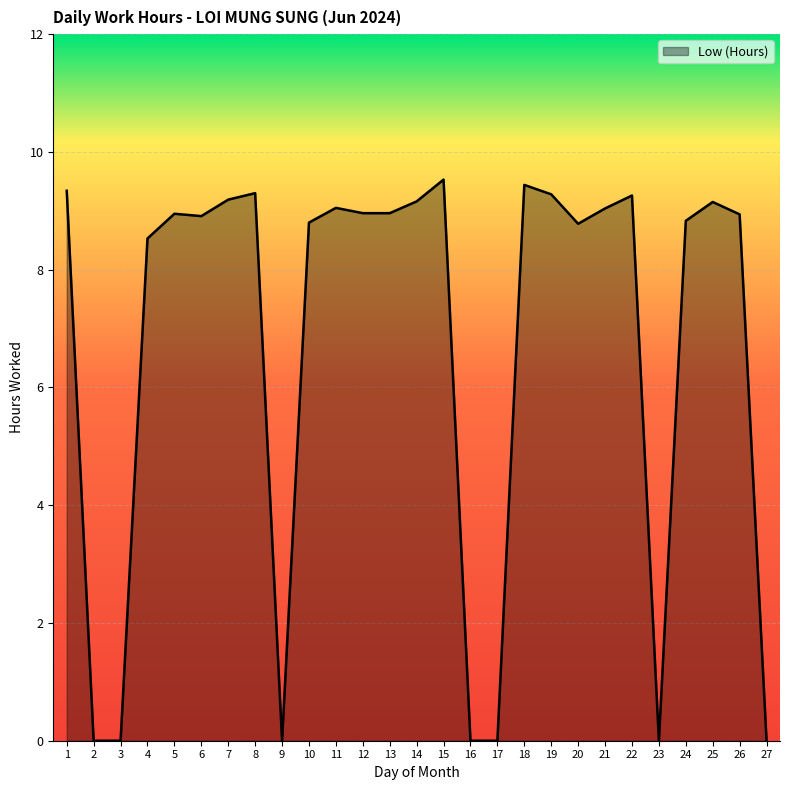

What is the difference between the maximum and second lowest values?

9.5